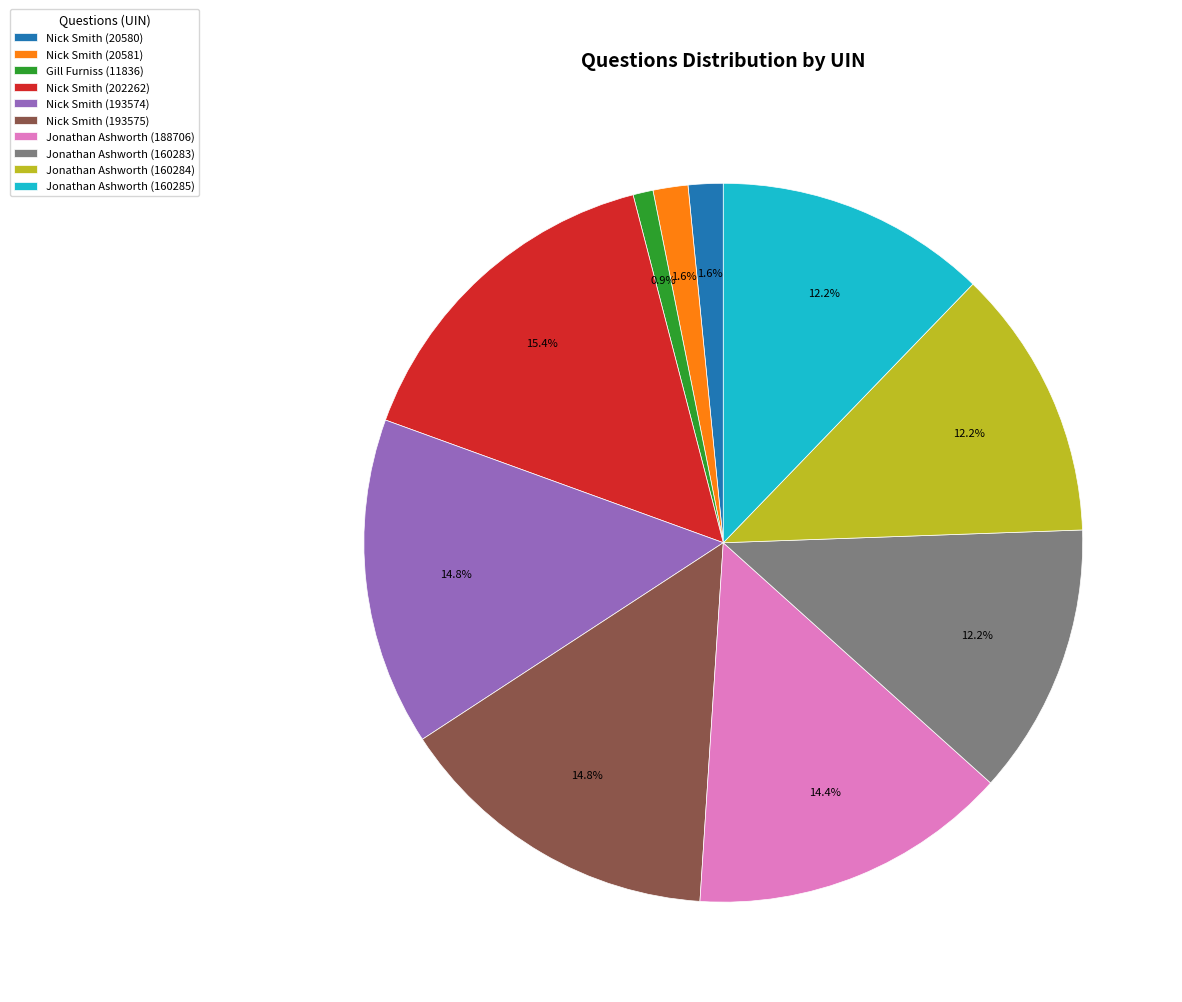

To the nearest percent, what portion does Gill Furniss (11836) represent?

1%